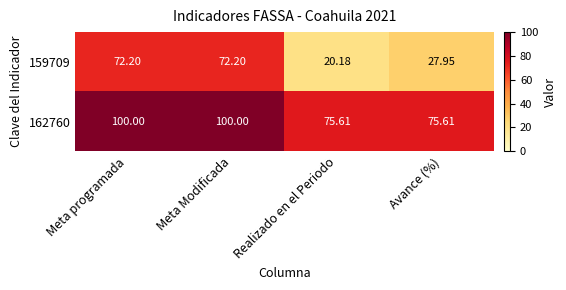

What is the total value across all series at Meta Modificada?

172.2